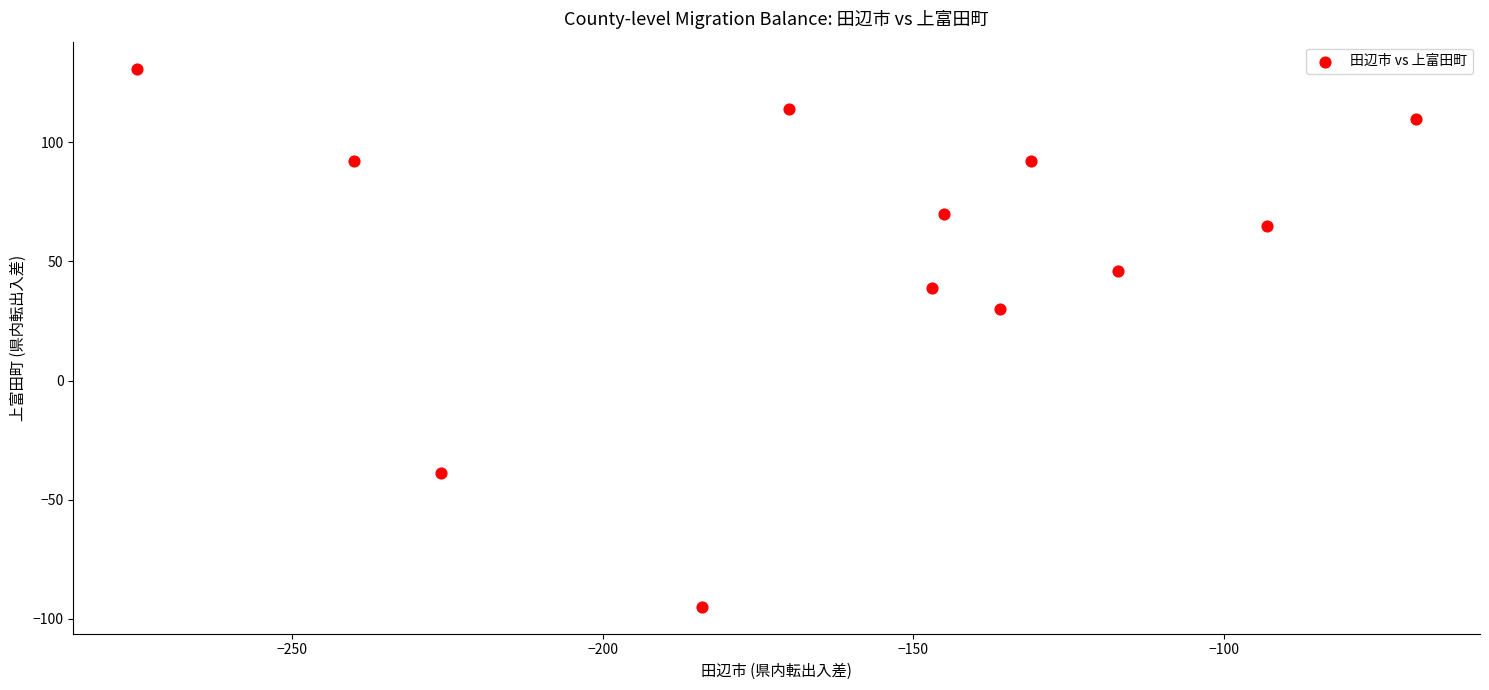

What Y value in the scatter plot is closest to 18?

30